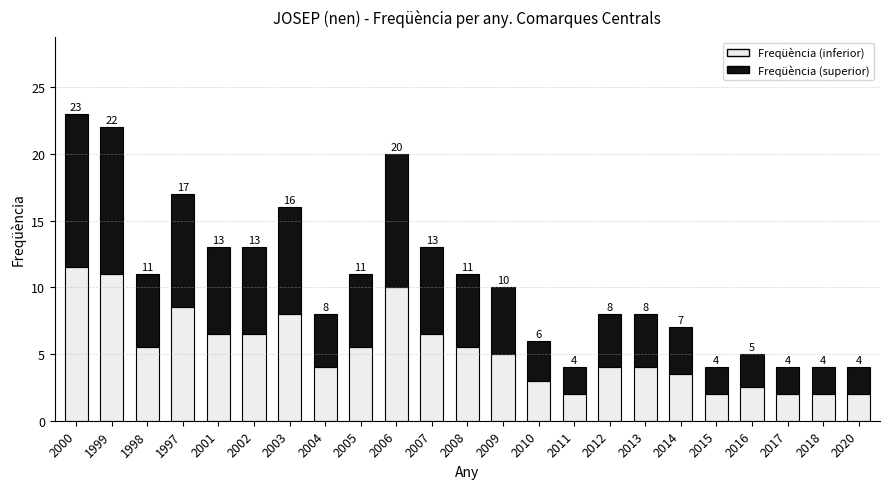

The Freqüència (inferior) series shows 4.5 at 2016. True or false?

False